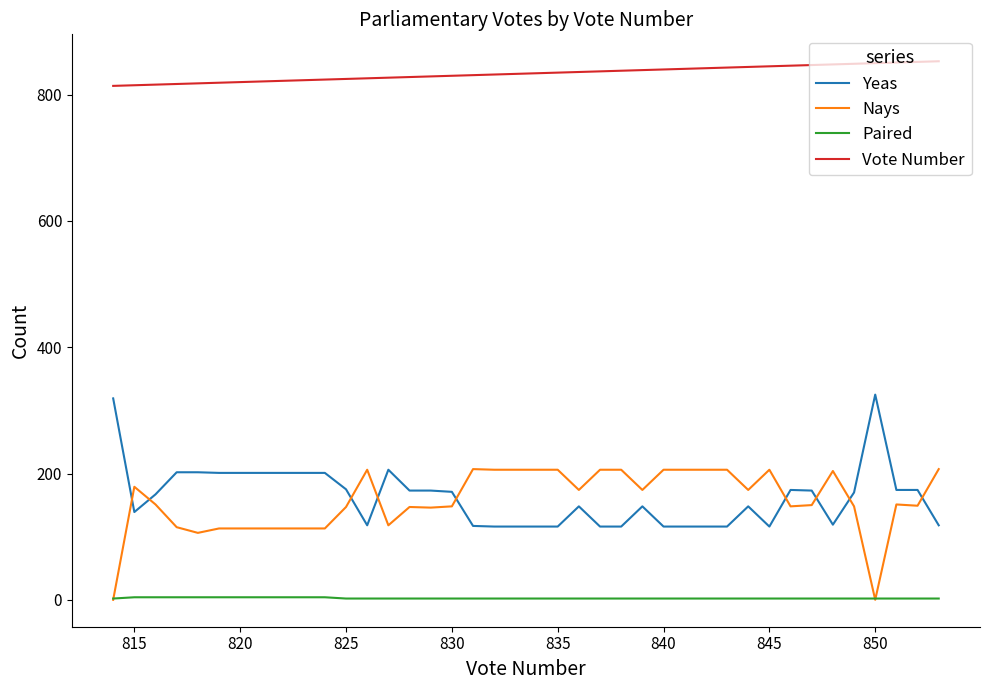

Does the chart display data point markers on the line(s)?

No